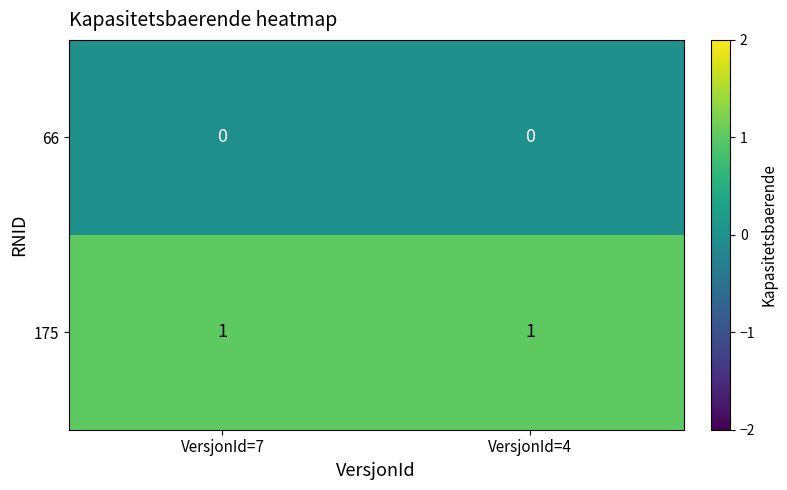

List the series in order of their peak value, lowest first.

66, 175